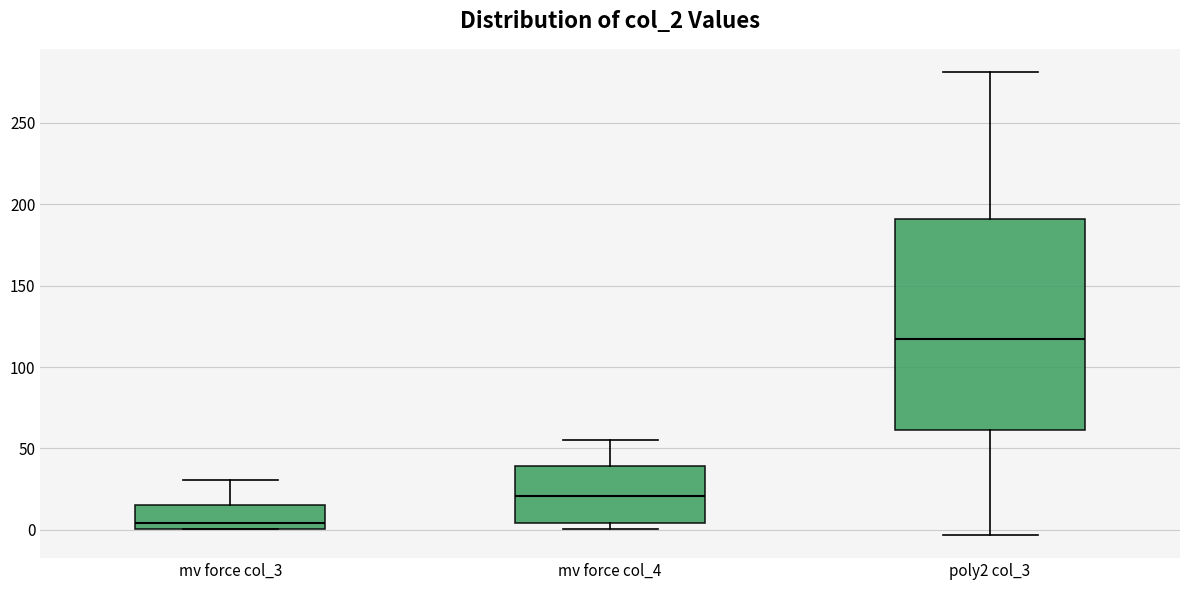

Which box is the tallest, from its lower edge to its upper edge?

poly2 col_3